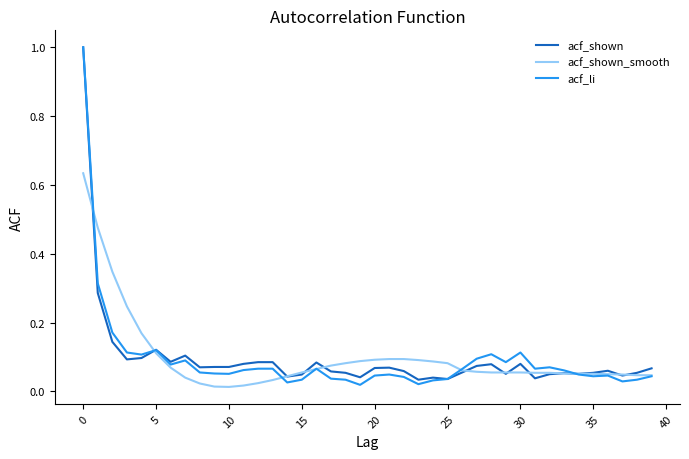

Which series has the largest range (max minus min)?

acf_li